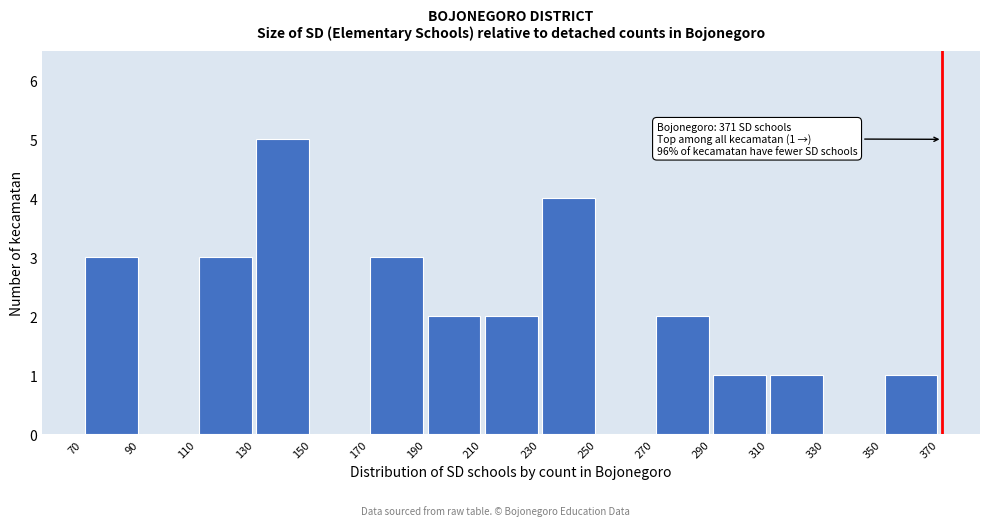

Which range on the x-axis has the tallest bar?

130 to 150